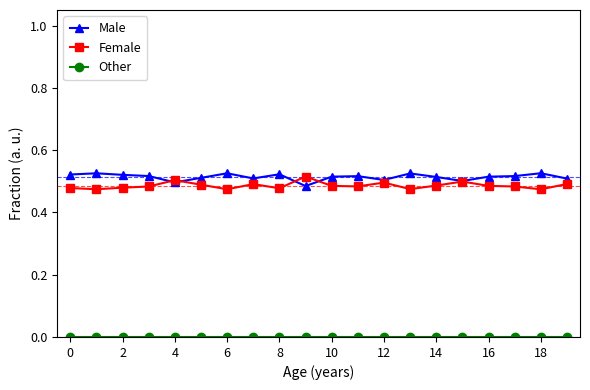

Is it true that Male equals 0.7 at 0?

False